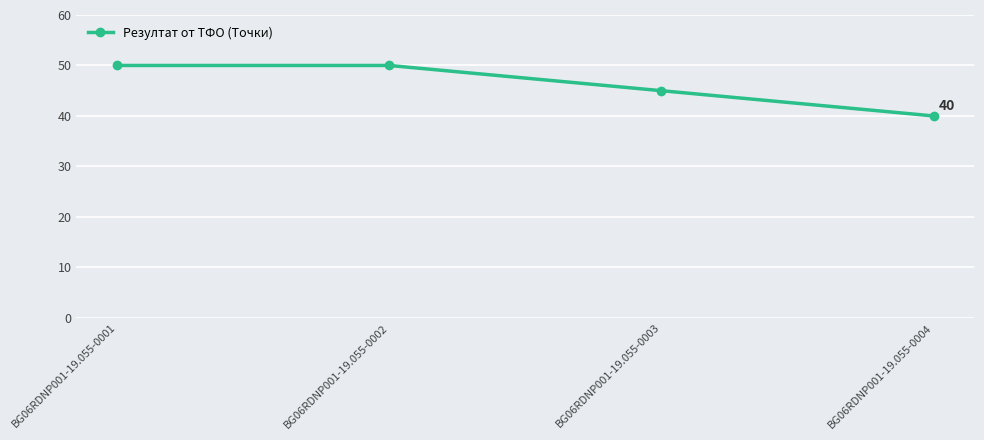

True or false: there are more than 2 points higher than both neighbors.

False